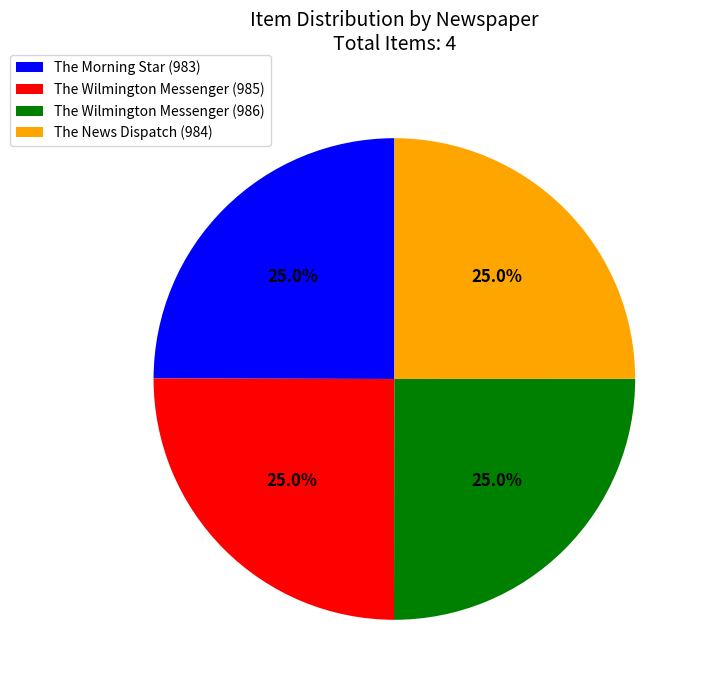

Combined, what portion of the pie is The Morning Star (983) and The Wilmington Messenger (985)?

50.0%